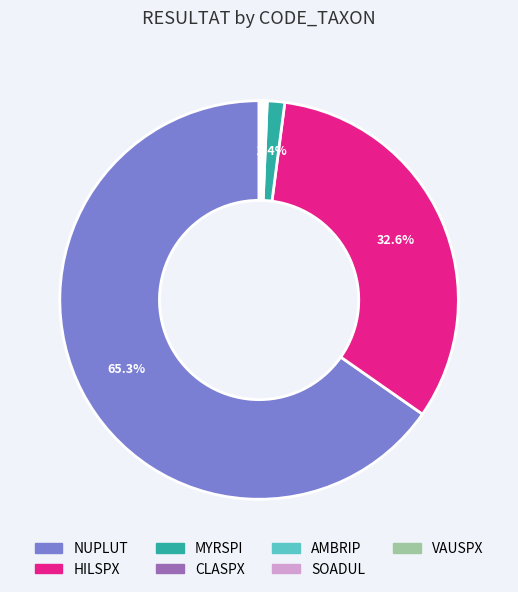

Does any single category account for the majority?

Yes